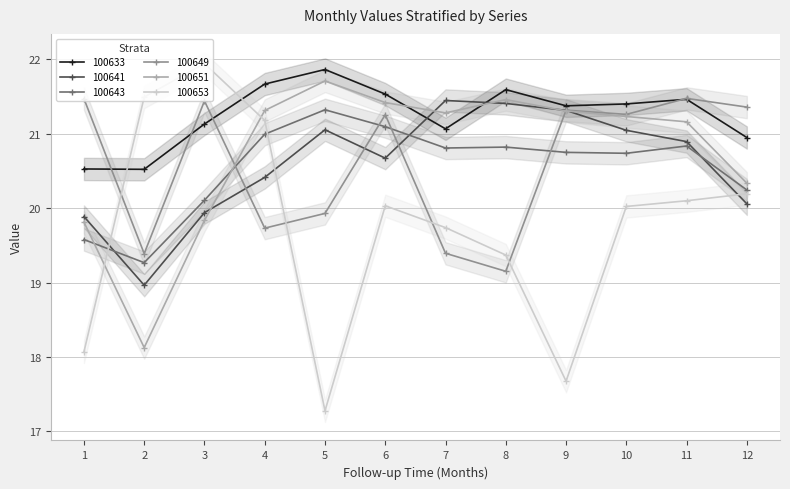

Is it true that 100651 equals 21.5 at 8?

True